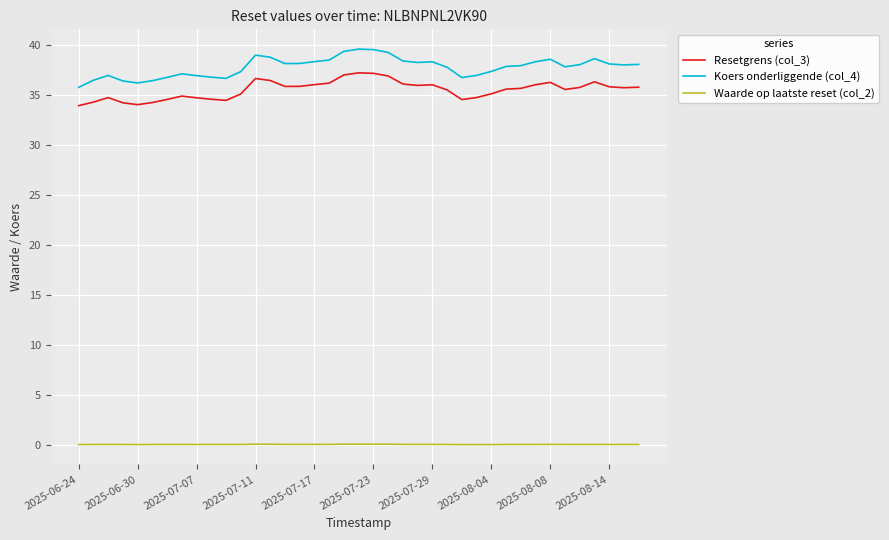

What is the difference between the maximum and minimum values in the Koers onderliggende (col_4) series?

3.8